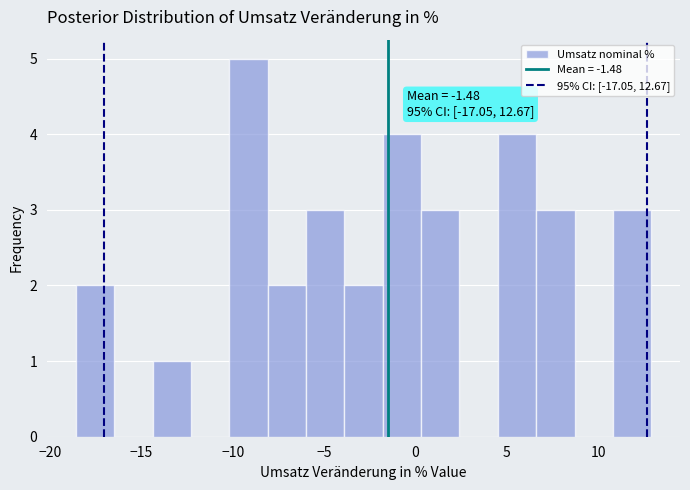

Over which range of the x-axis is the bar tallest?

-10.2 to -8.1